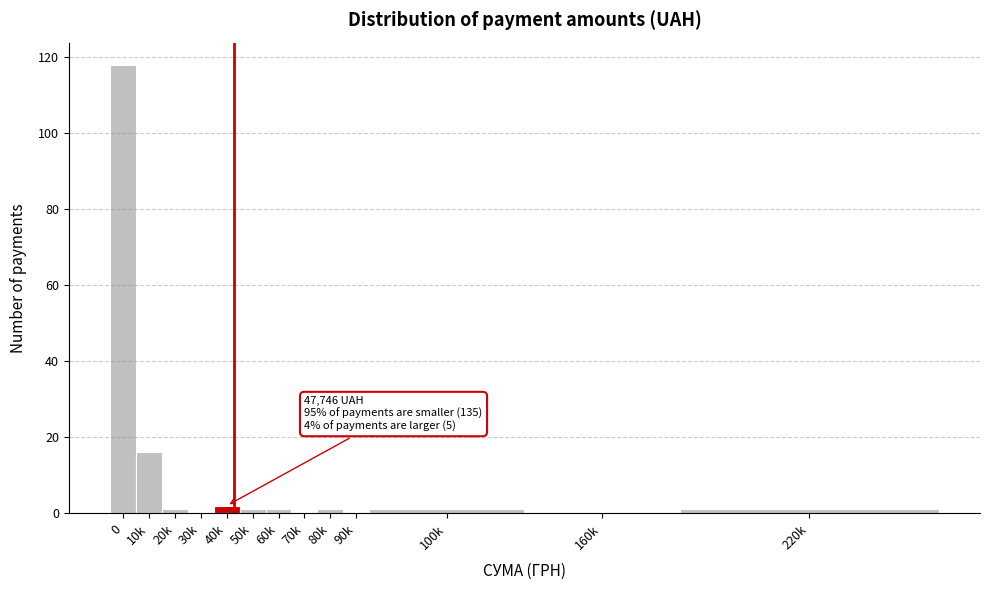

Reading left to right, transcribe all the data shown in this chart.

0=118	10k=16	20k=1	30k=0	40k=2	50k=1	60k=1	70k=0	80k=1	90k=0	100k=1	160k=0	220k=1